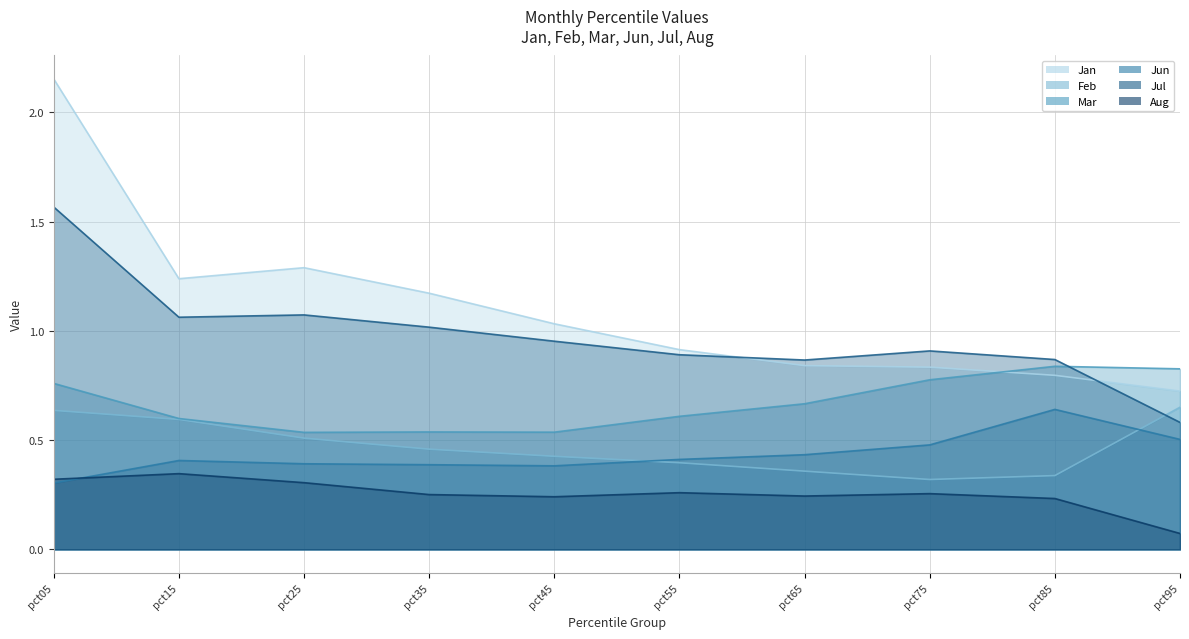

What is the value of the Jan point at the 5th from the left?

1.0